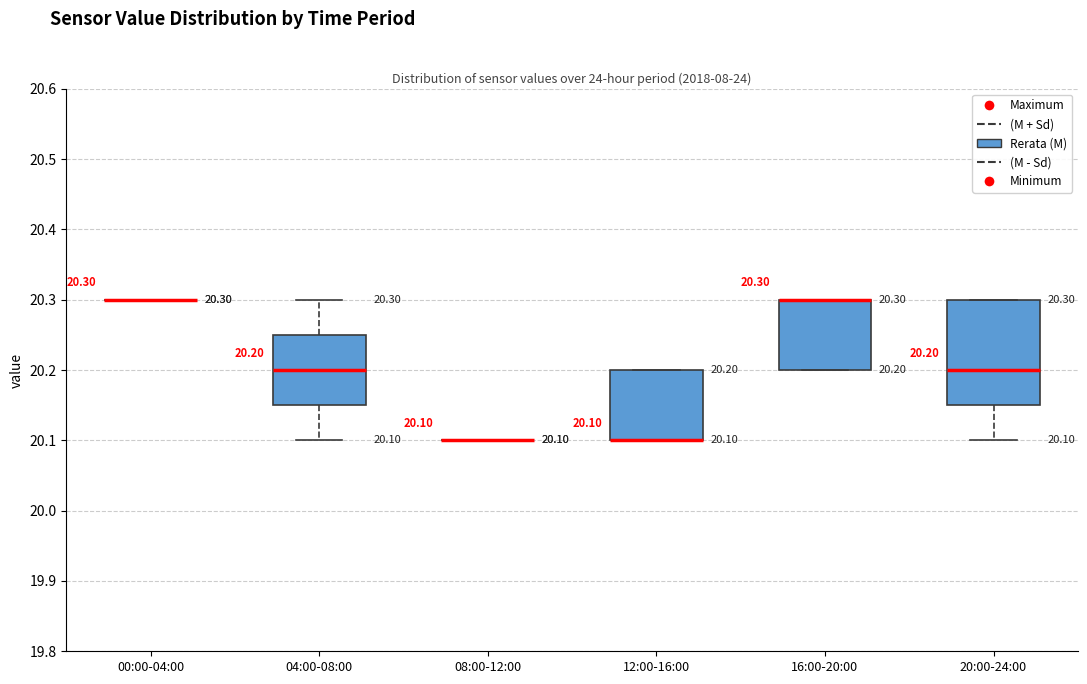

Comparing the boxes themselves (not the whiskers), which one is the tallest?

20:00-24:00